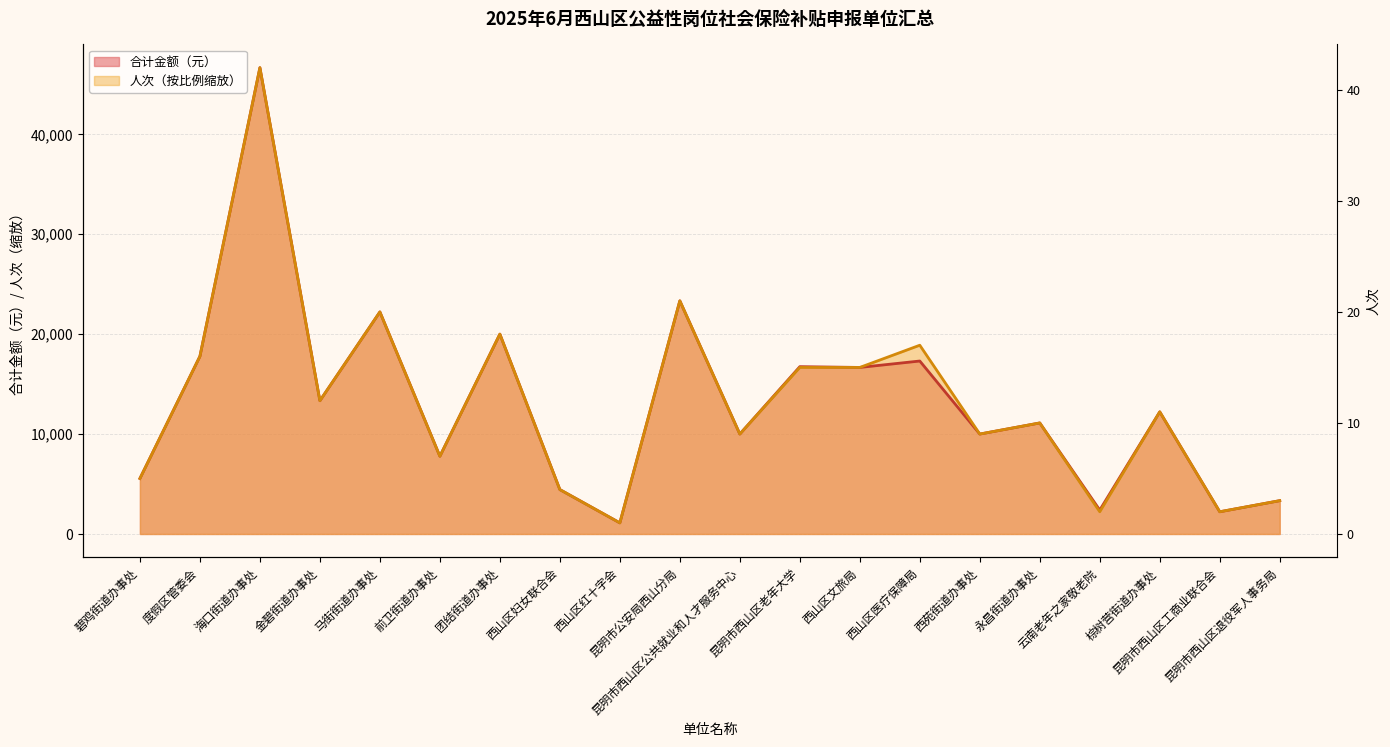

How many lines are shown in the chart?

2